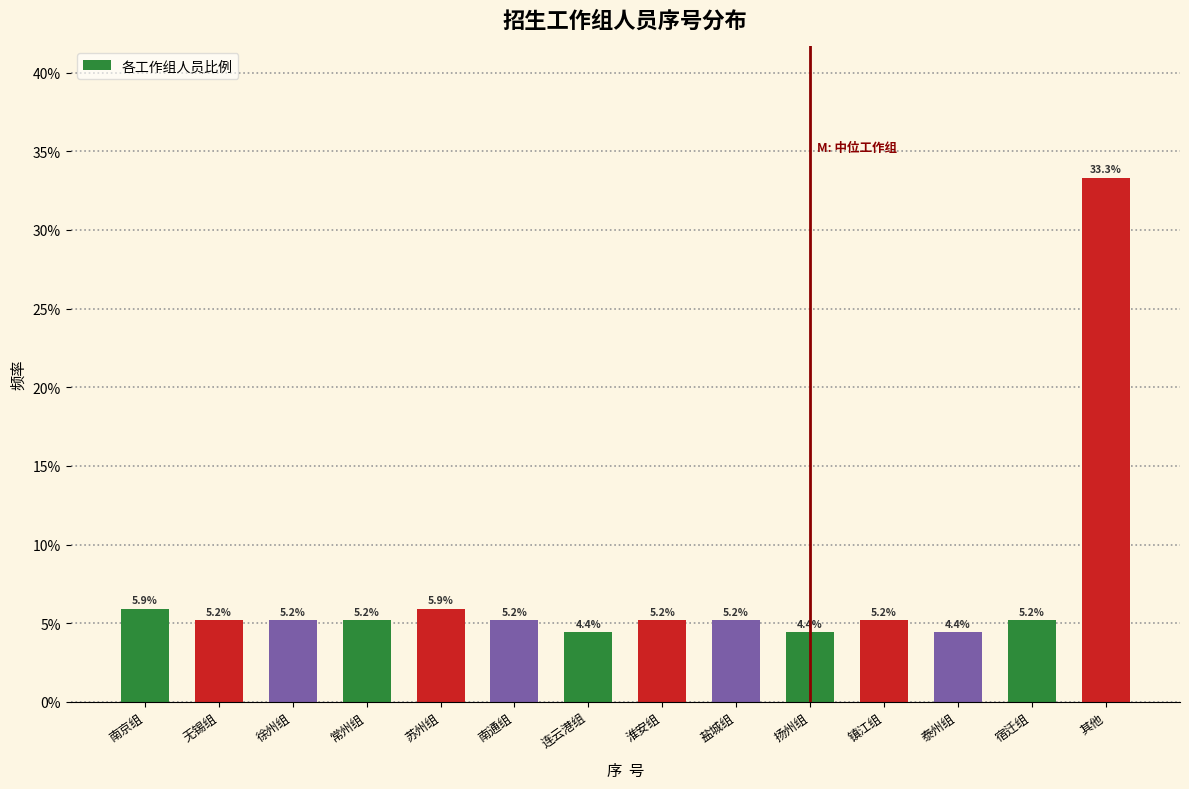

Does the chart contain any negative values?

No